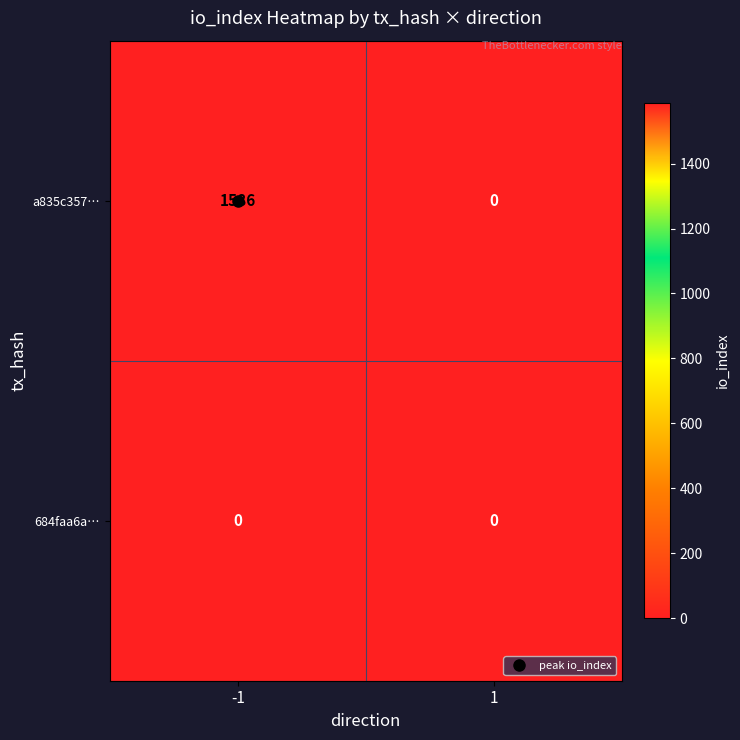

What is the difference between the a835c357… values at 1 and -1?

1586